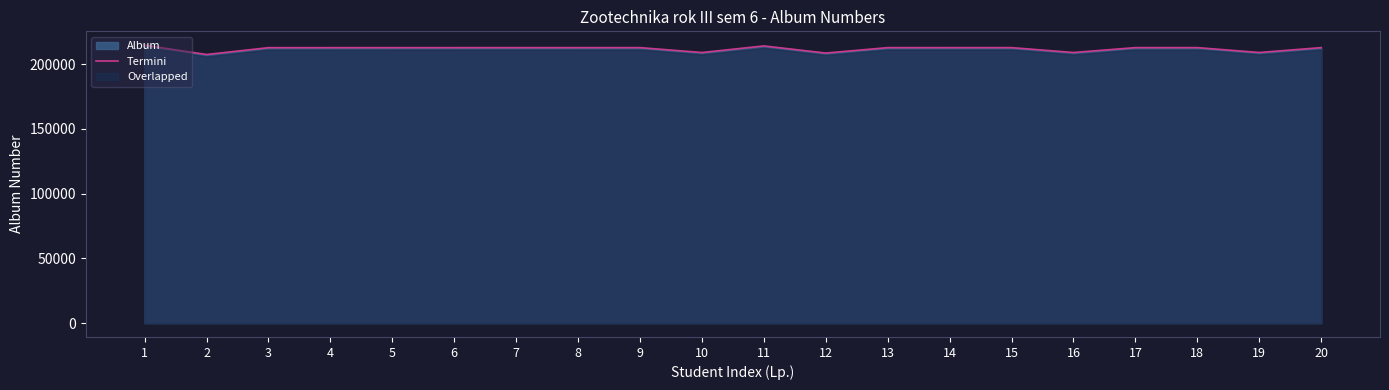

What is the value of the 1st point from the left?

214636